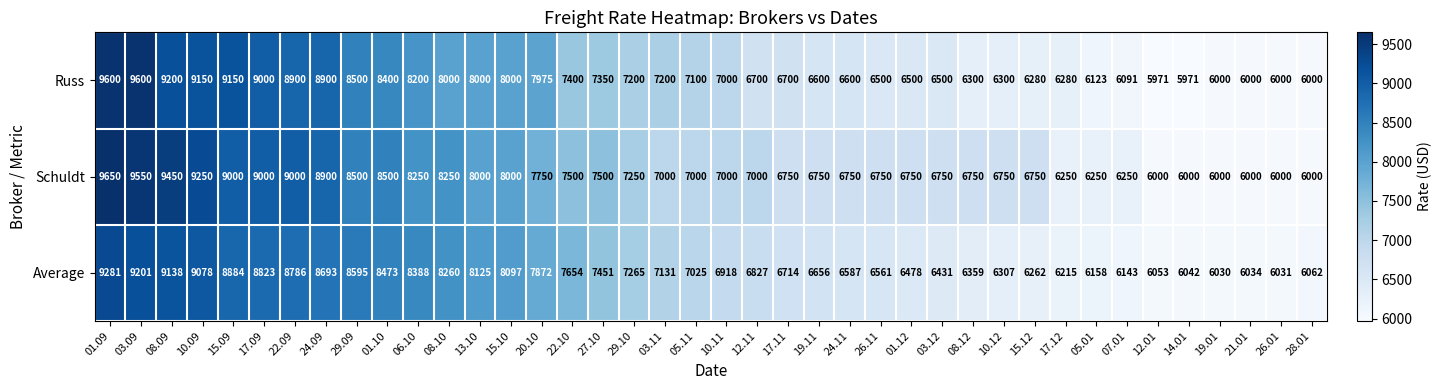

Which series has the largest total across all categories?

Schuldt